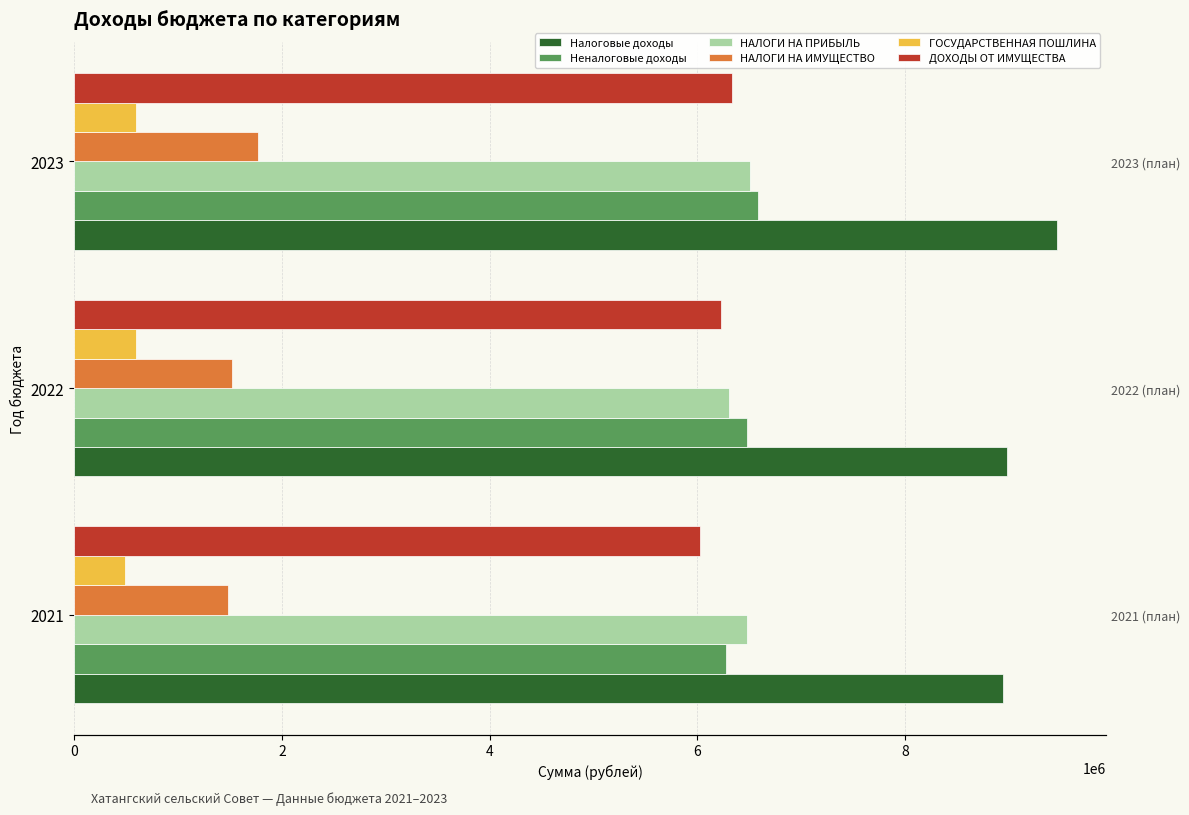

What is the sum of the НАЛОГИ НА ИМУЩЕСТВО values at 0 and 4?

3246209.8